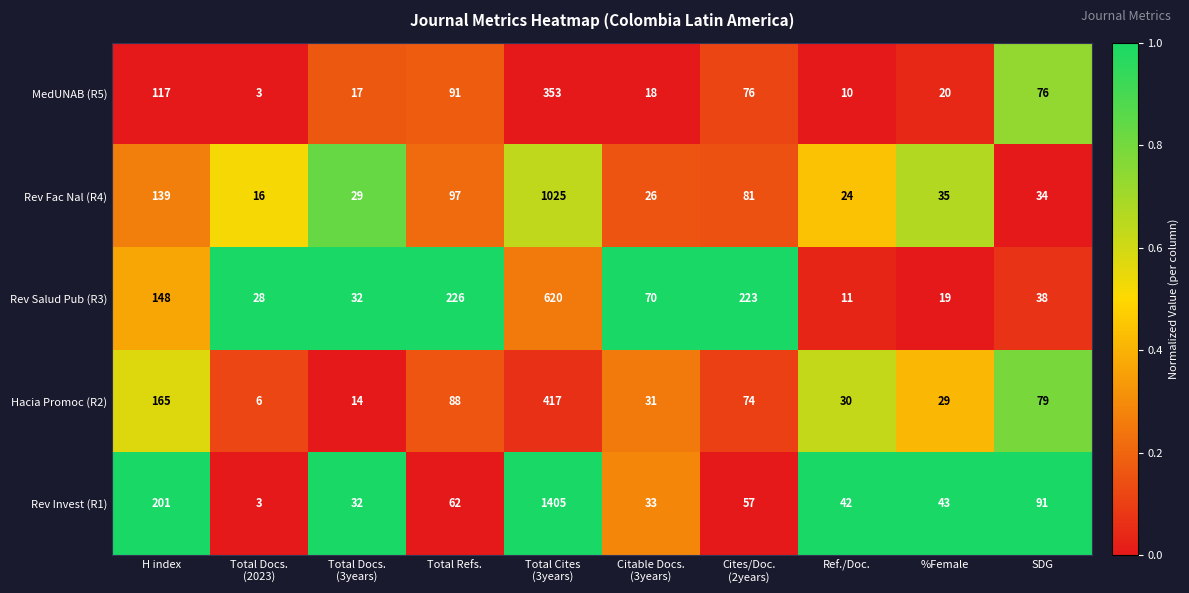

Which series has the largest total across all categories?

Rev Invest (R1)